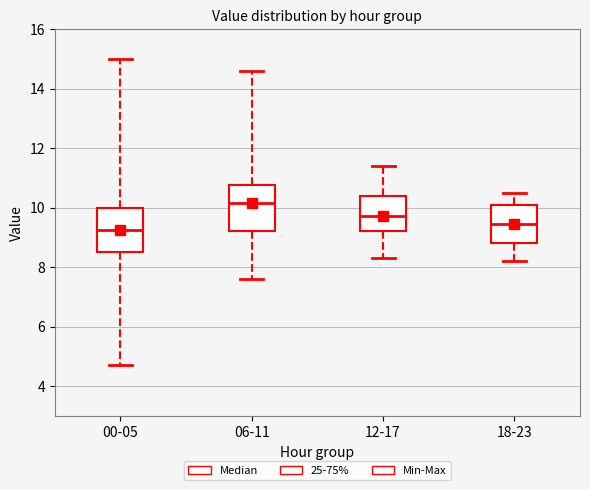

Which box's median line is the highest?

06-11